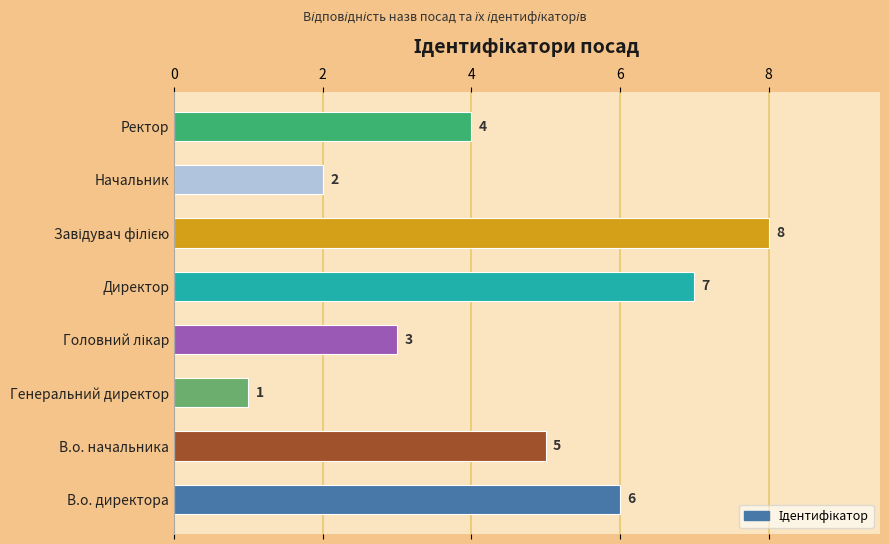

Count the values in the range 3 to 7.

5